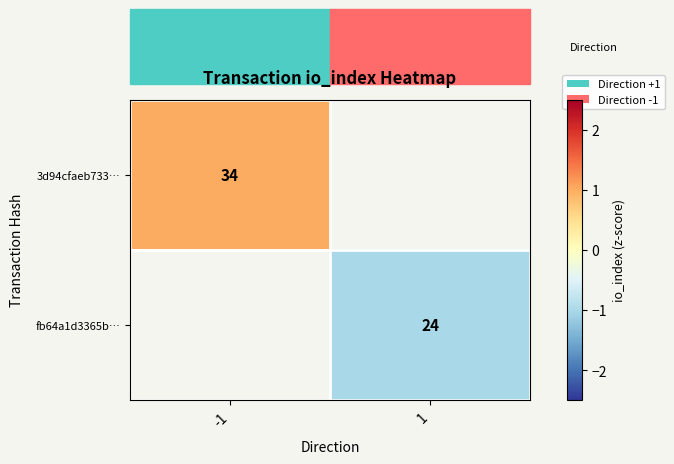

Is the value of fb64a1d3365b… at 1 greater than the value of 3d94cfaeb733… at 1?

No